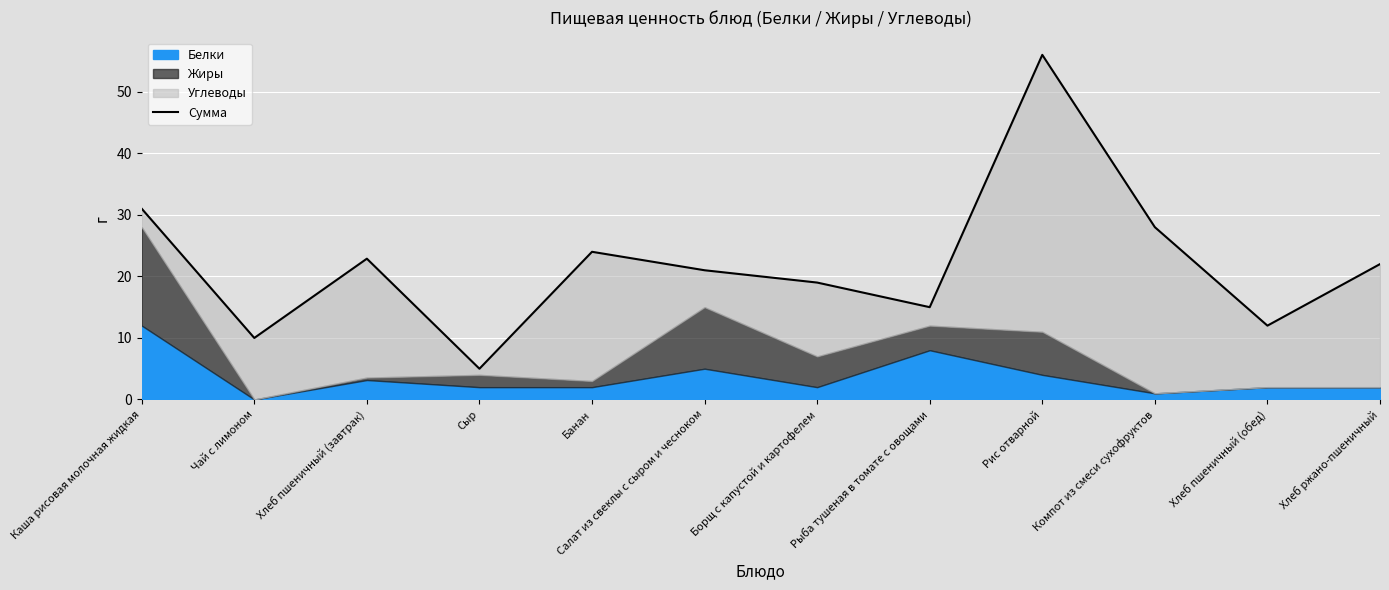

Approximately how many times larger is the value at Рыба тушеная в томате с овощами compared to Хлеб ржано-пшеничный?

0.7